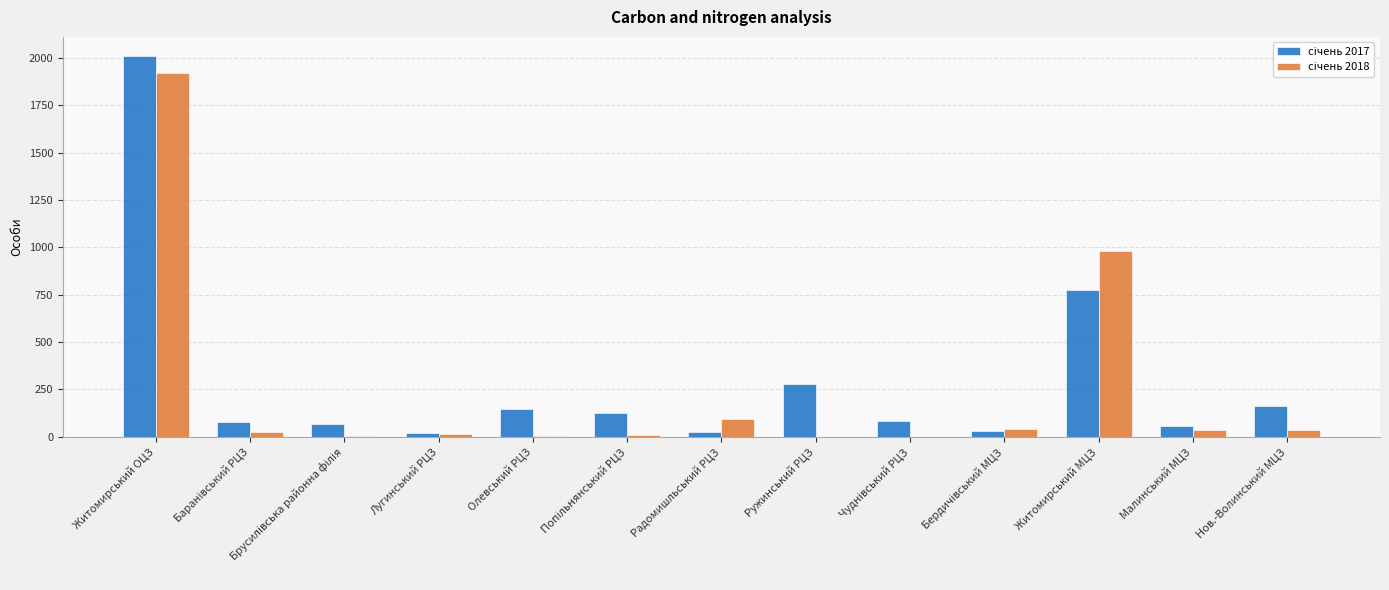

At which category is the sum across all series the highest?

Житомирський ОЦЗ